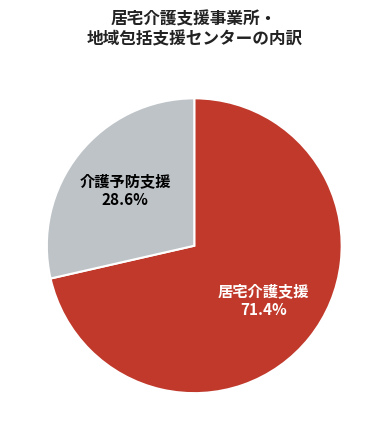

What percentage do 介護予防支援 and 居宅介護支援 together represent?

100.0%